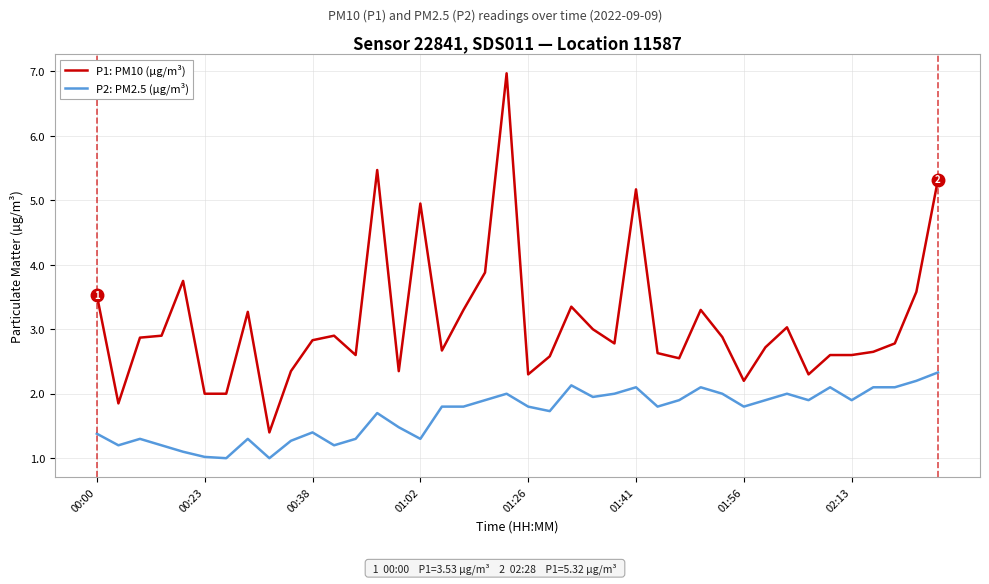

What is the greatest value displayed?

7.0